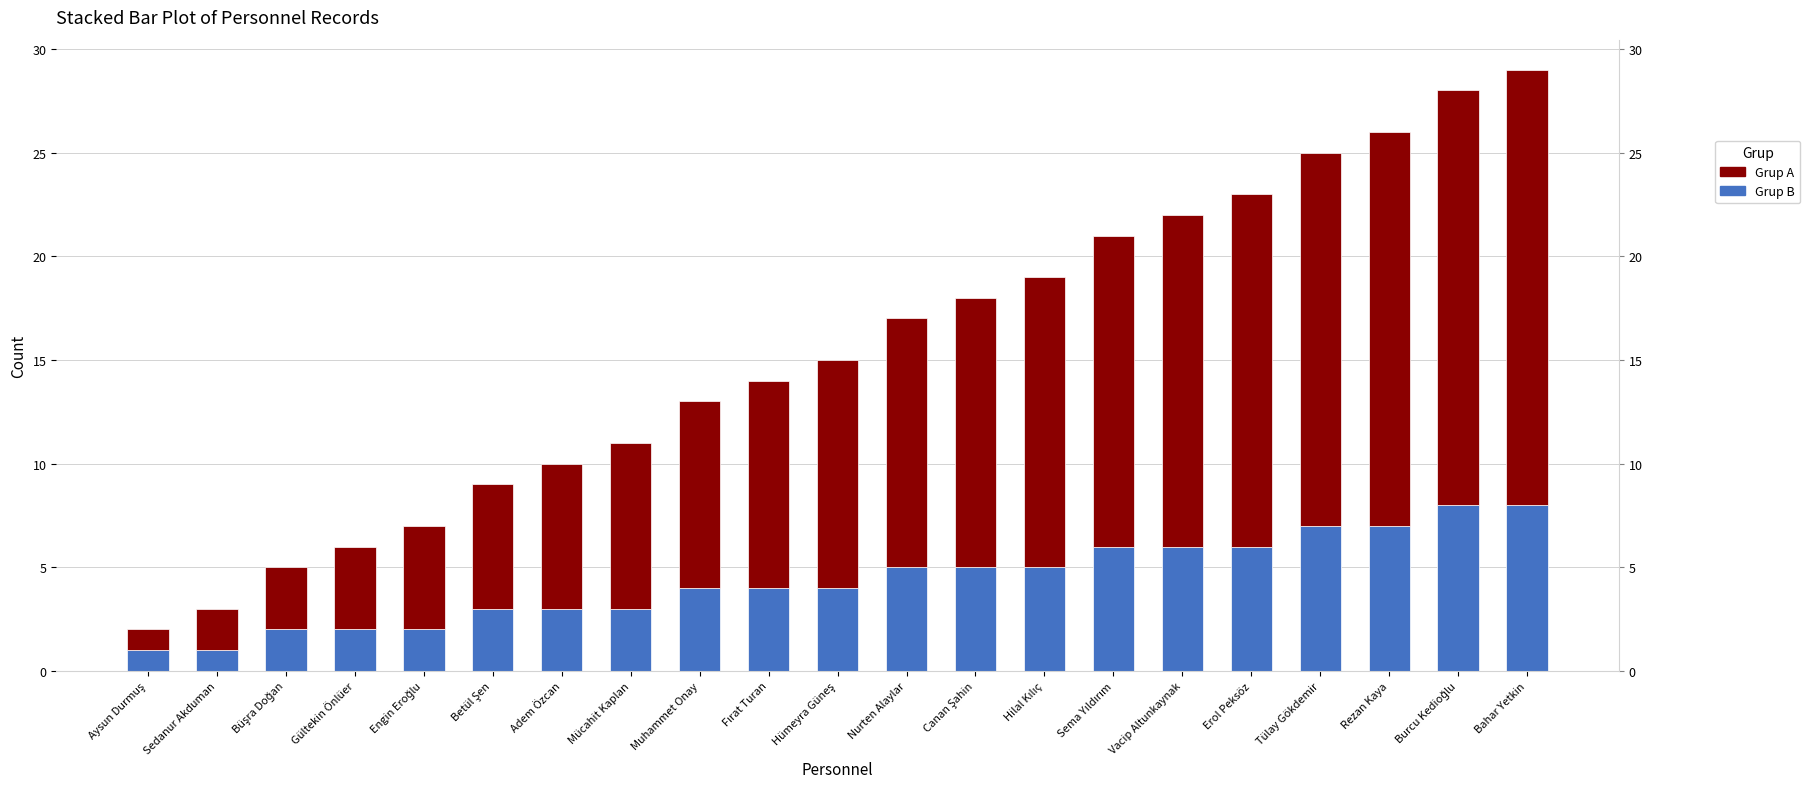

The Grup B series shows 2 at Gültekin Önlüer. True or false?

True